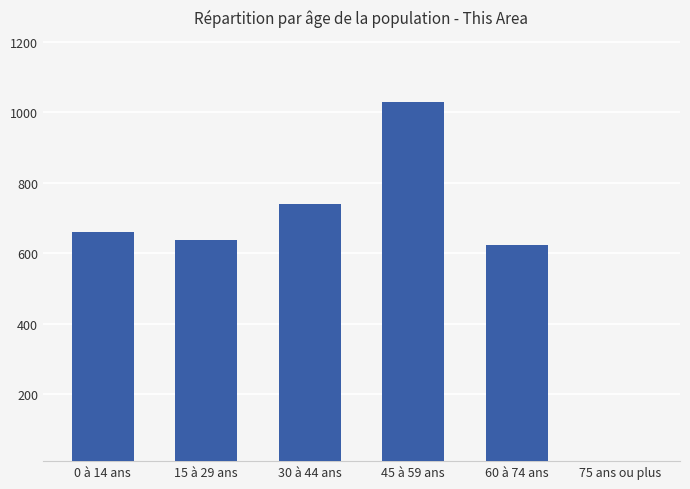

The value at 15 à 29 ans is 359. True or false?

False